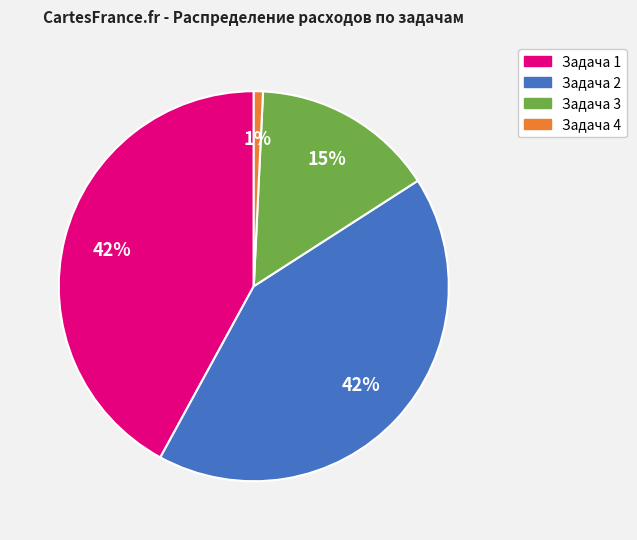

Is there any slice that represents more than half of the pie?

No